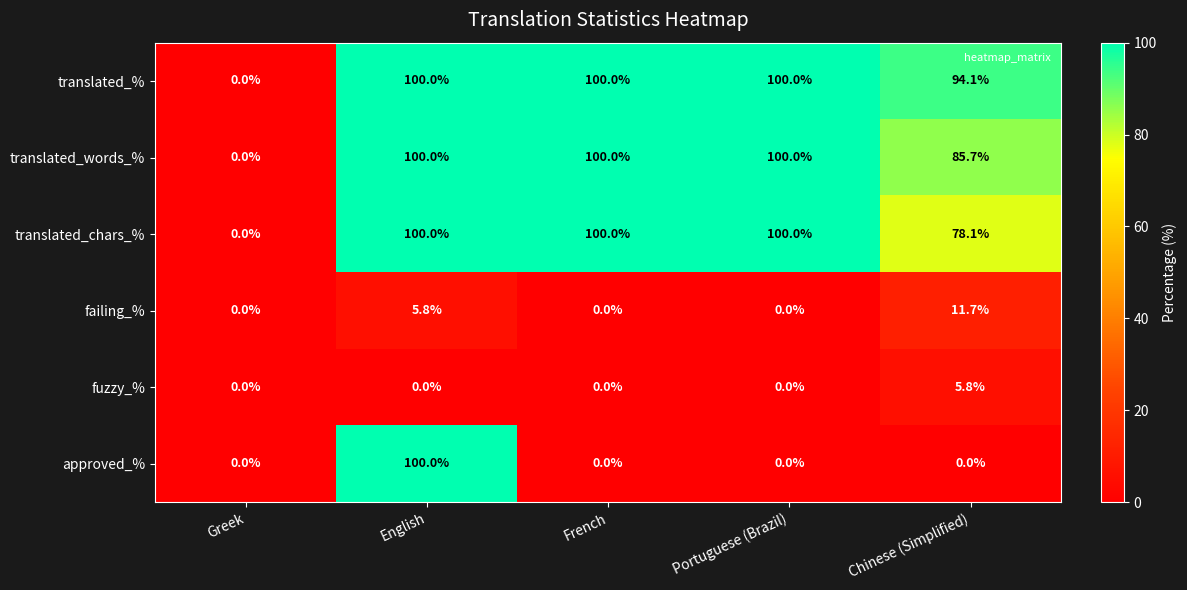

At how many categories does at least one series exceed 51?

4